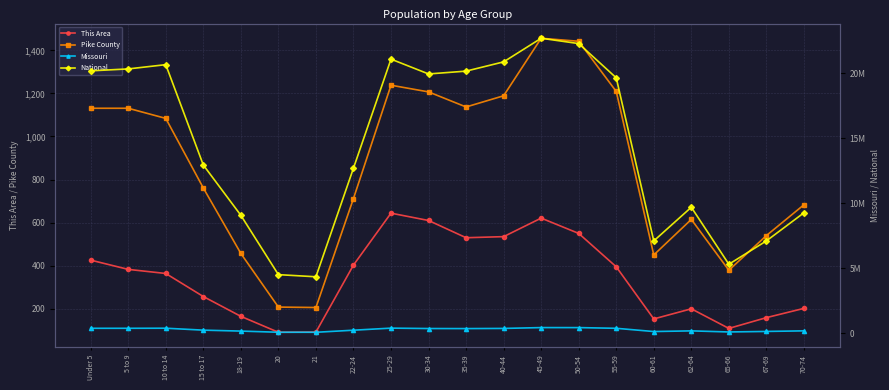

At 45-49, list the series in order from largest to smallest.

National, Missouri, Pike County, This Area